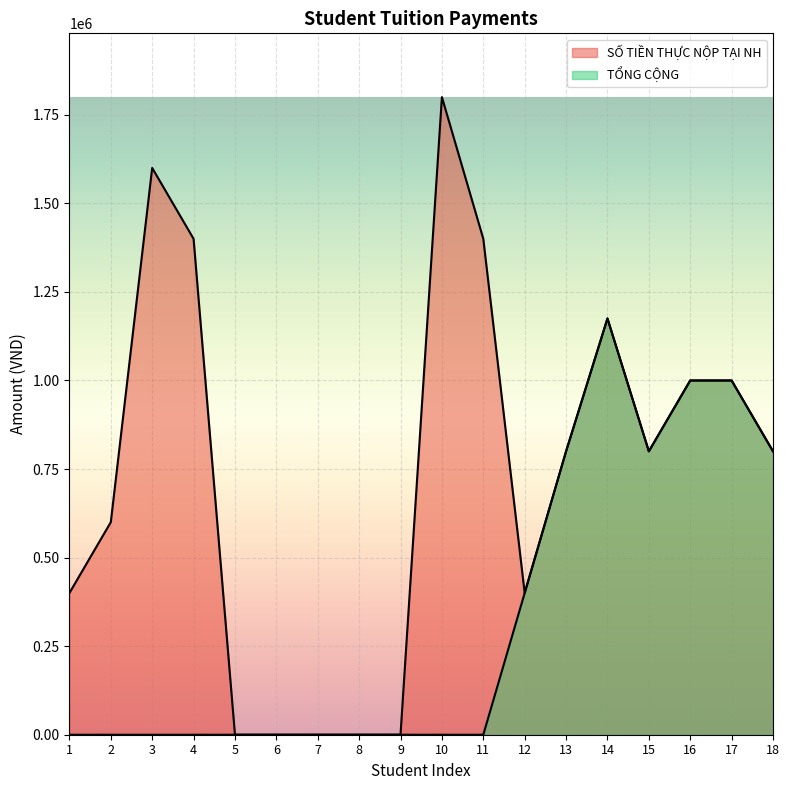

True or false: TỔNG CỘNG and SỐ TIỀN THỰC NỘP TẠI NH intersect in this chart.

False